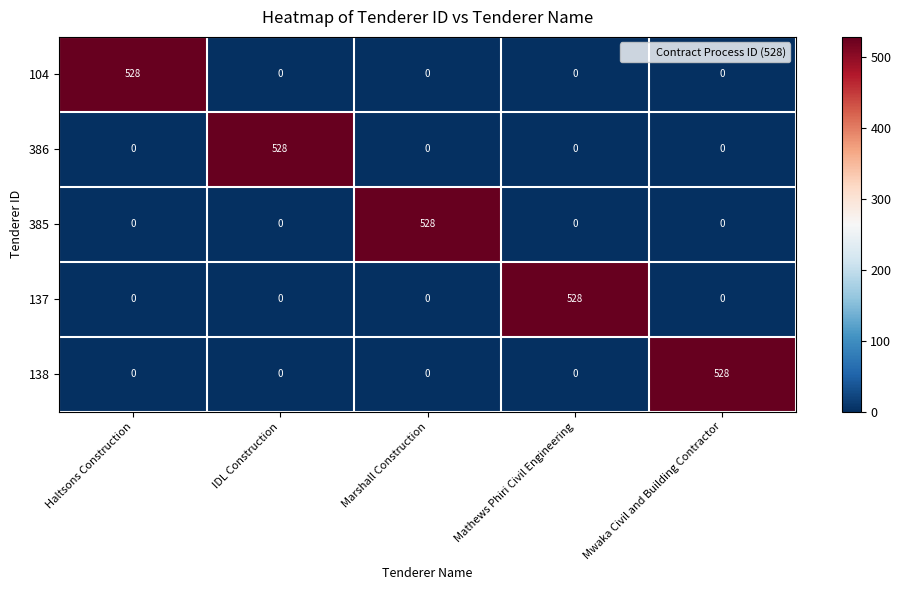

What is the spread (max minus min) of values at Haltsons Construction?

528